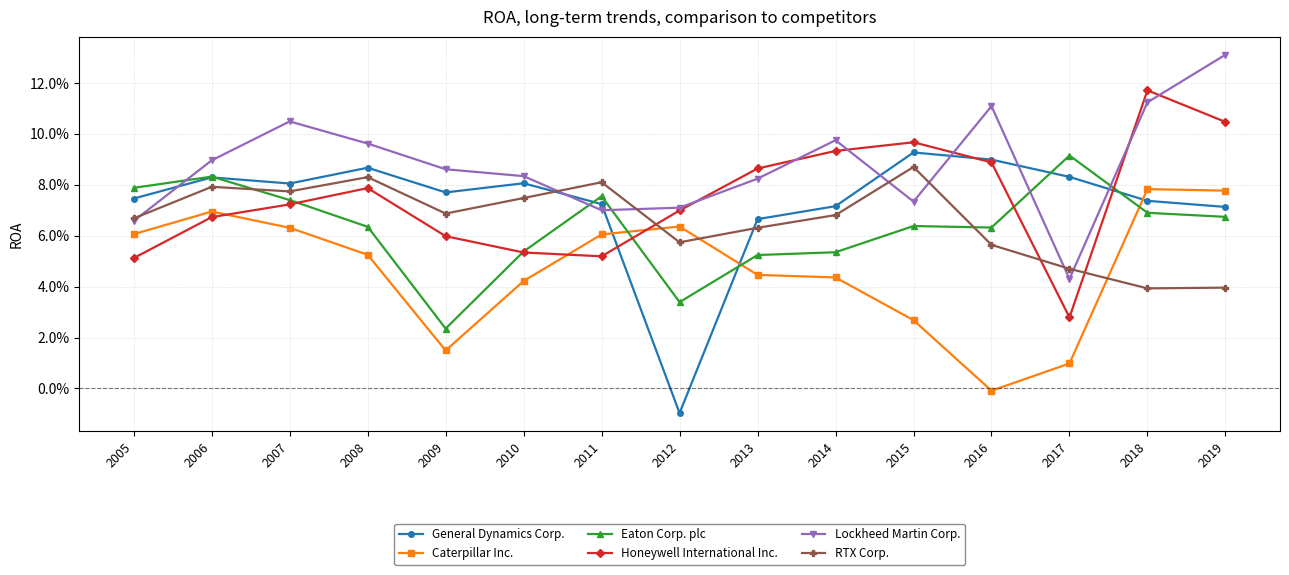

What are all the series names shown in the legend?

General Dynamics Corp., Caterpillar Inc., Eaton Corp. plc, Honeywell International Inc., Lockheed Martin Corp., RTX Corp.